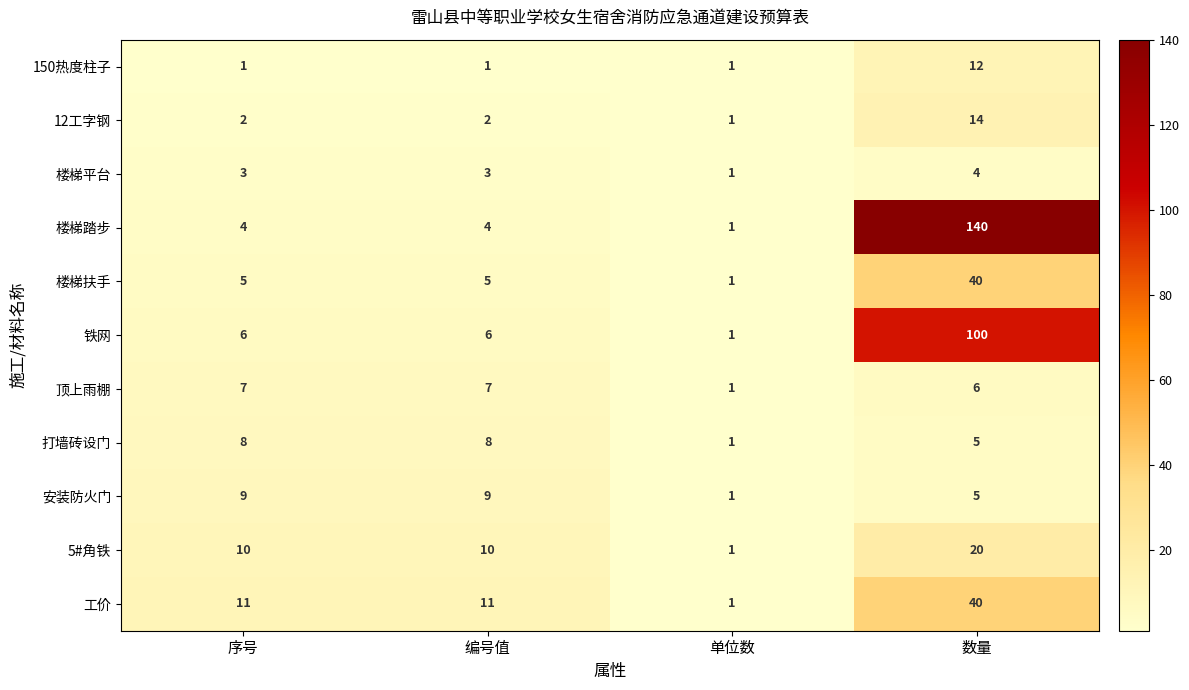

Is it true that 楼梯平台 equals 3 at 序号?

True